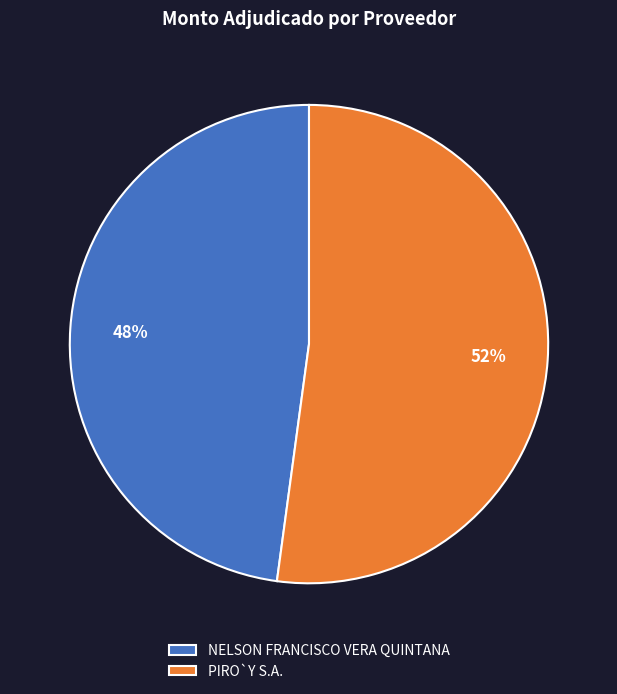

Approximately how many times larger is the value at NELSON FRANCISCO VERA QUINTANA compared to PIRO`Y S.A.?

0.9